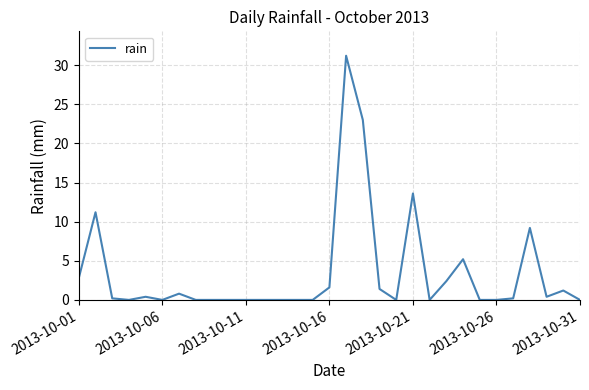

What is the maximum value shown in the chart?

31.2